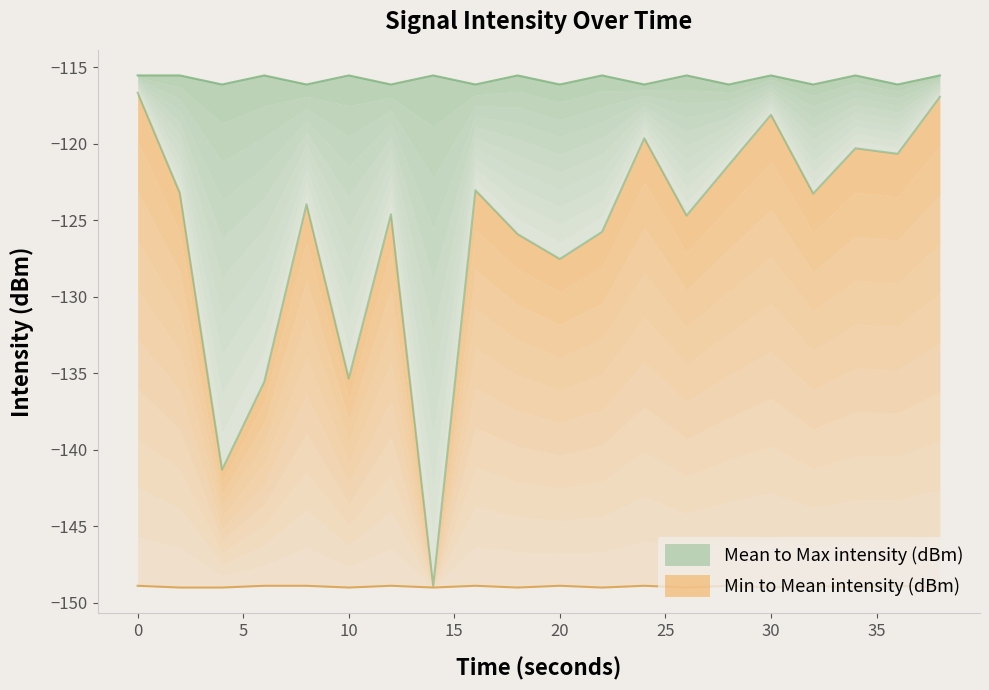

What is the difference between the maximum and minimum values in the Max intensity (dBm) series?

0.6